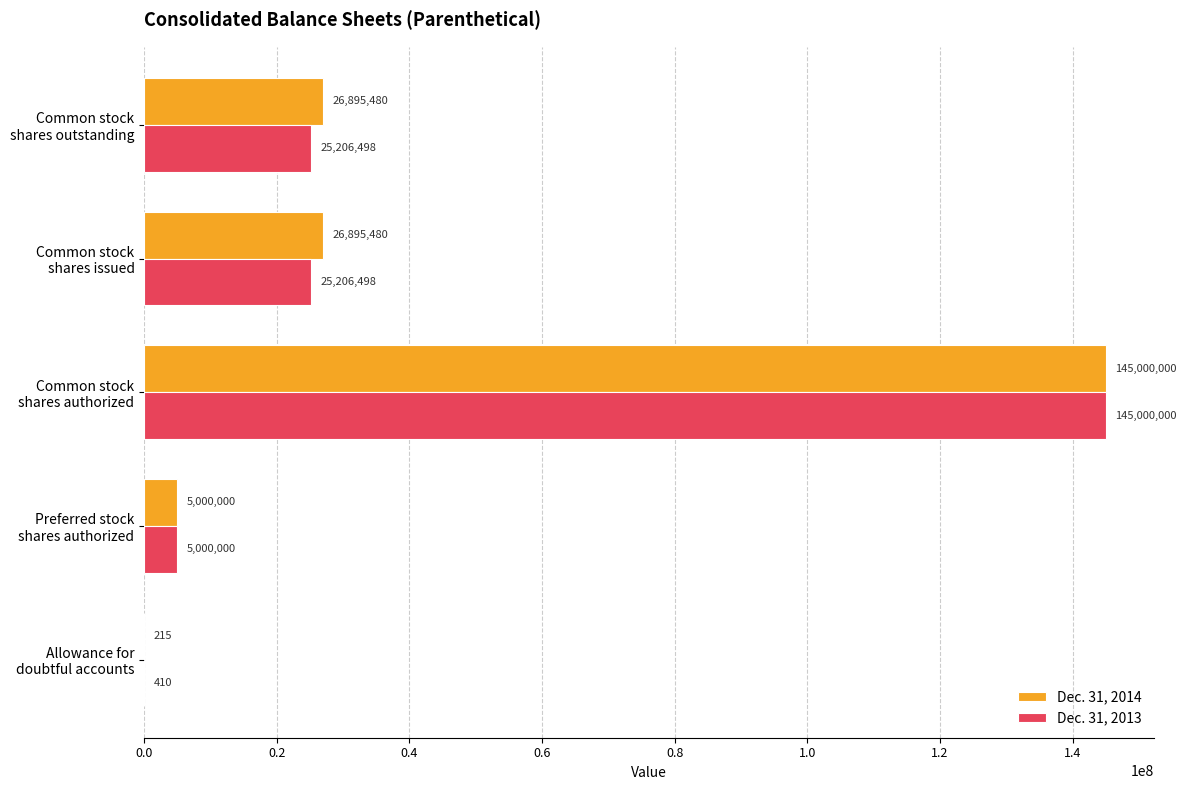

What is the maximum value for Dec. 31, 2014?

145000000